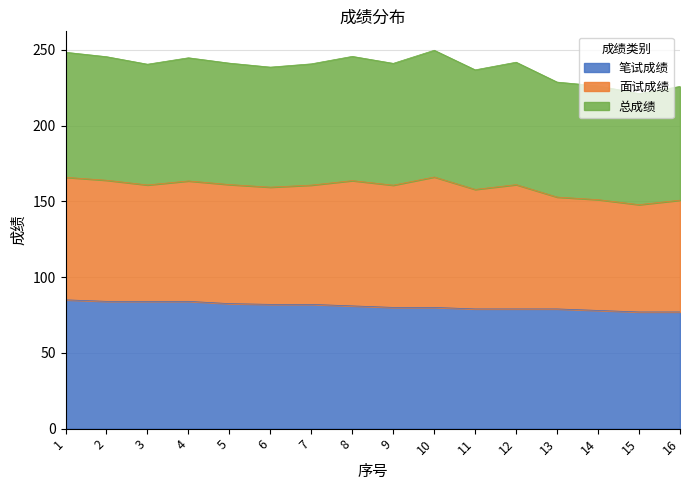

What is the smallest value displayed?

77.0